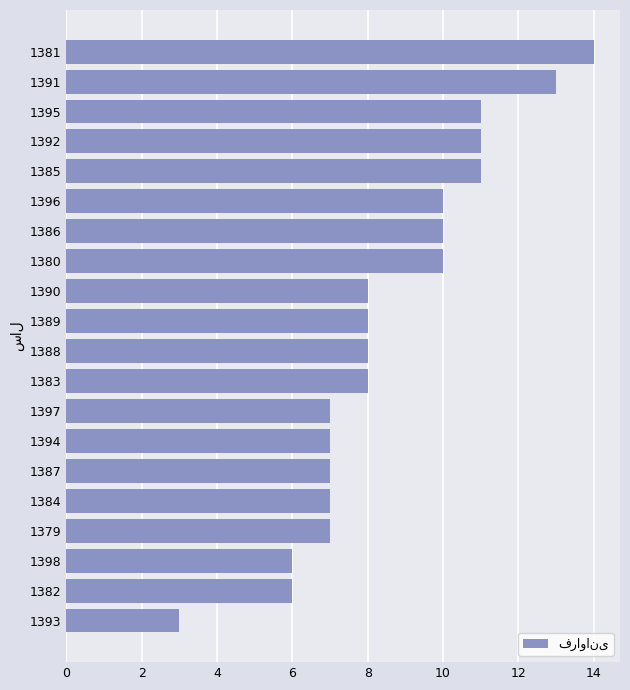

The value at 1397 is 3. True or false?

False